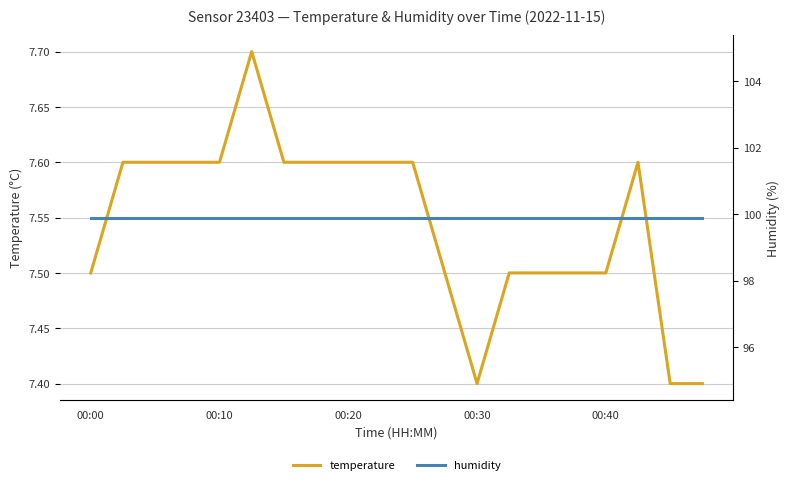

What are all the series names shown in the legend?

temperature, humidity